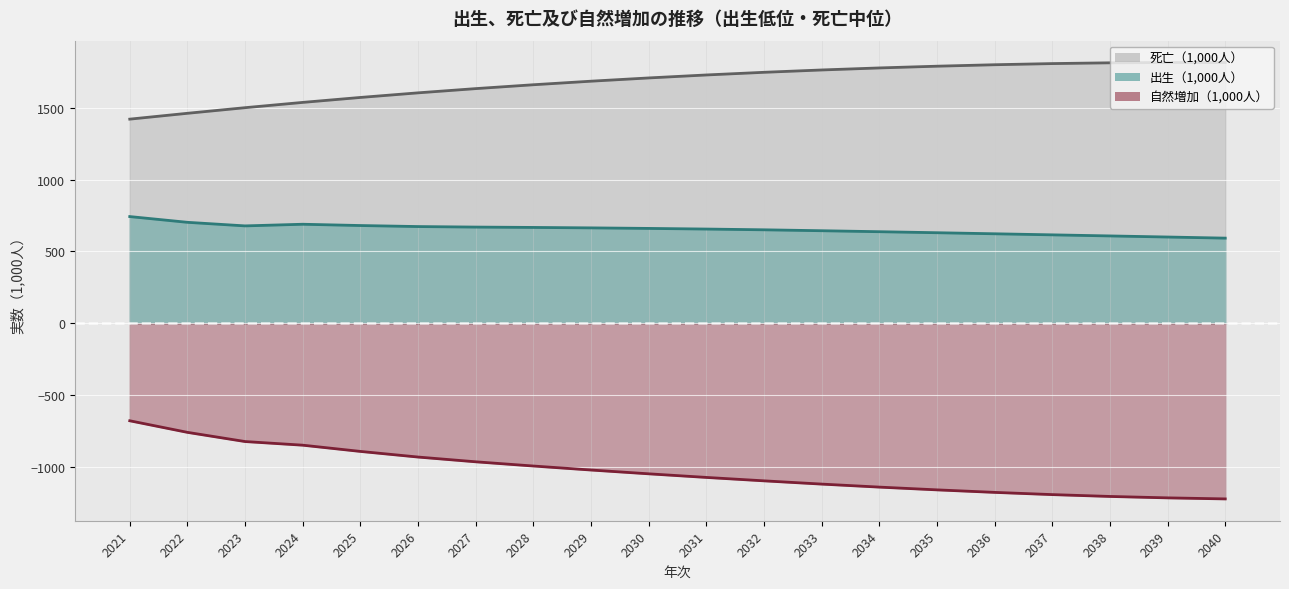

How many data points in 死亡（1,000人） are less than 1728?

10